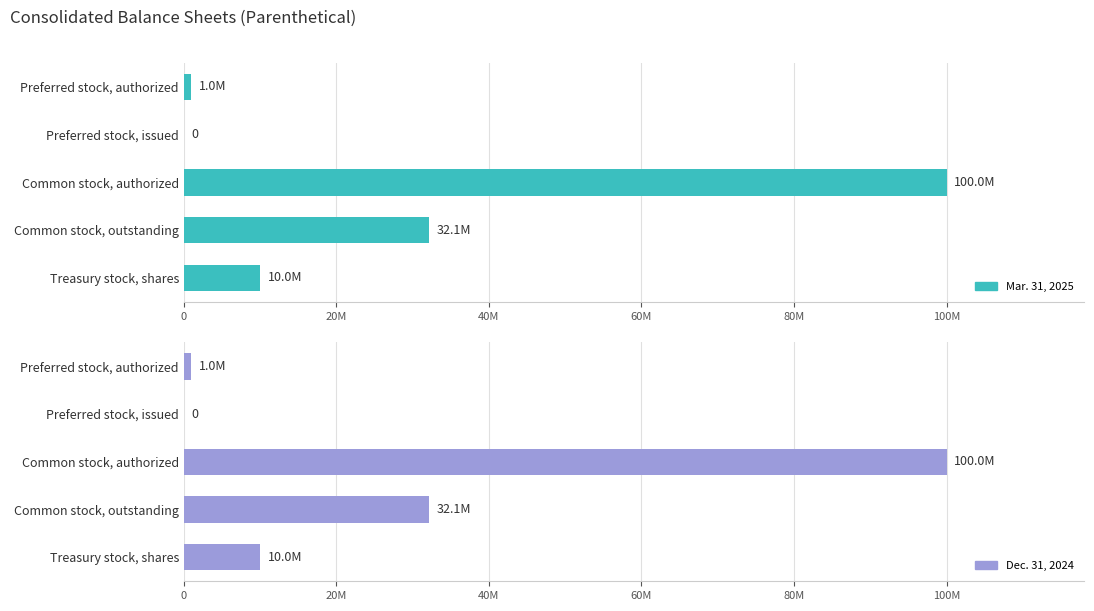

Which series has the largest range (max minus min)?

Mar. 31, 2025